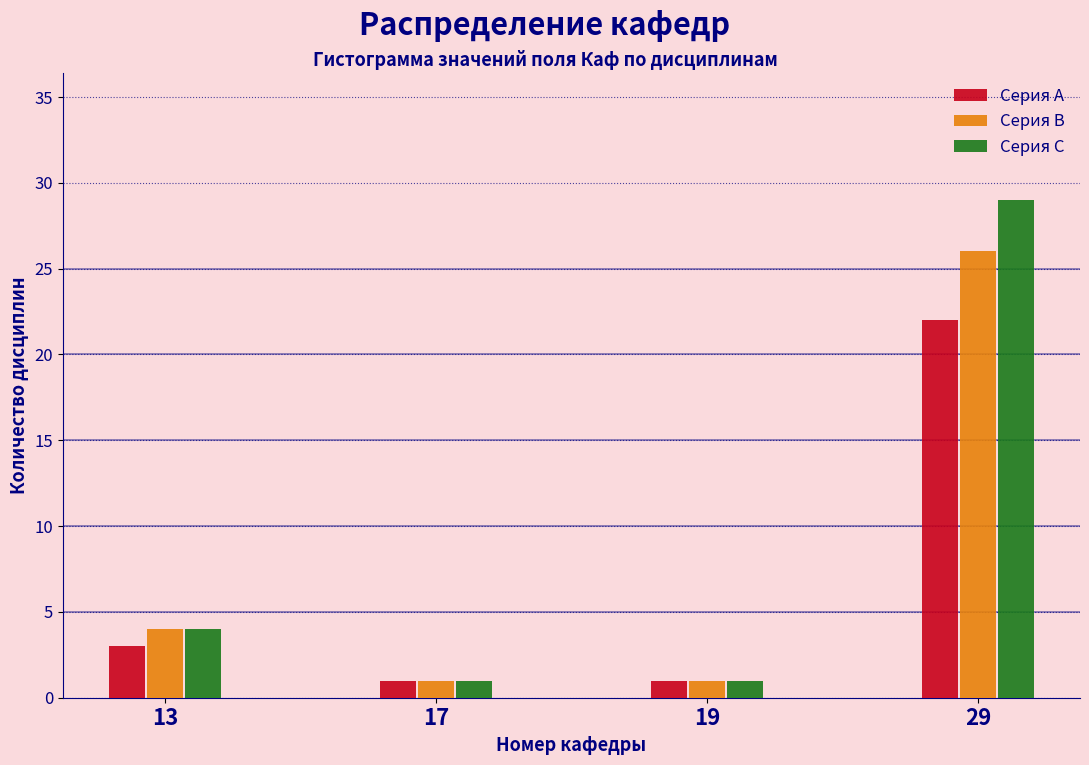

Reading right to left, what are all the values shown in this chart?

Серия A: 22	1	1	3
Серия B: 26	1	1	4
Серия C: 29	1	1	4